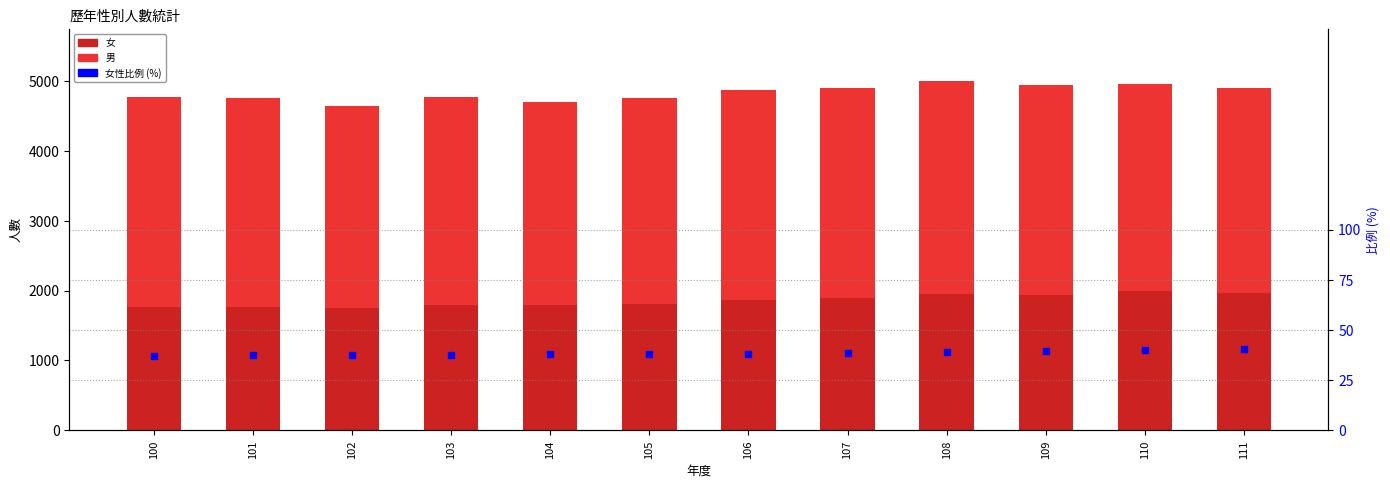

Is the value of 女 at 105 greater than the value of 男 at 102?

No